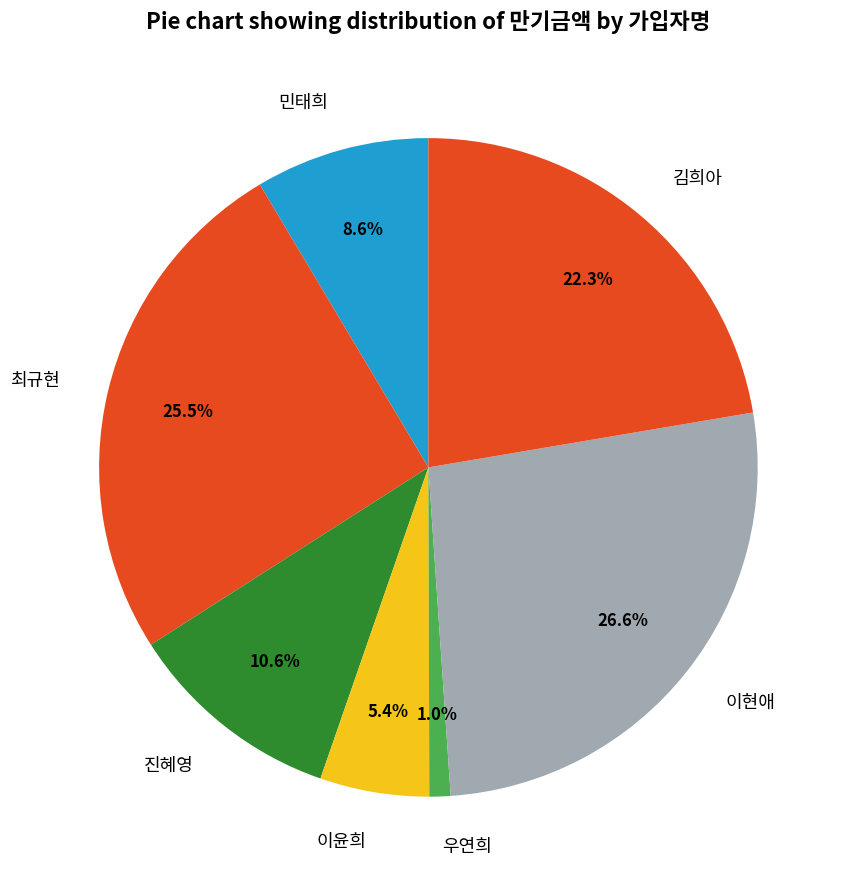

True or false: 우연희 accounts for 1% of the total.

True